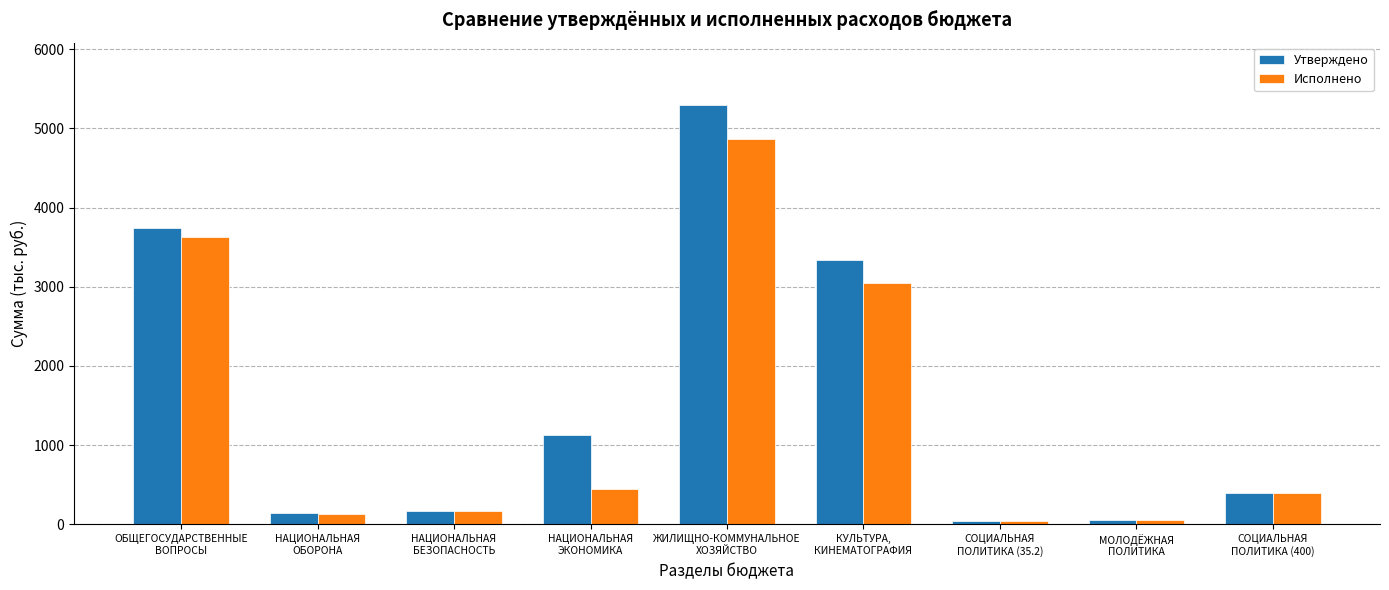

What position from the right is НАЦИОНАЛЬНАЯ
ОБОРОНА?

8